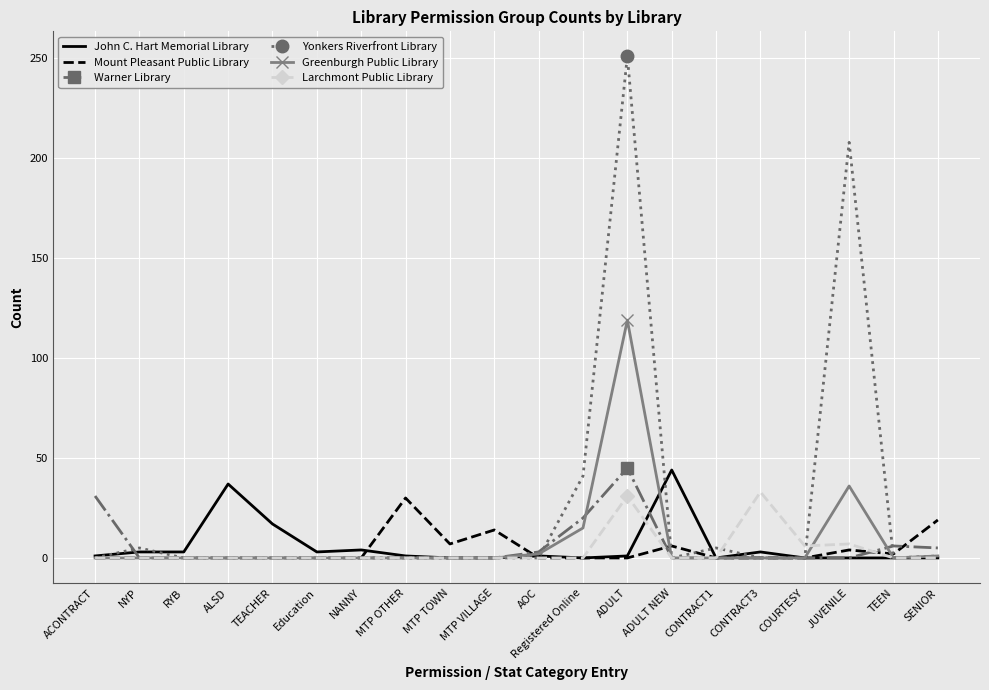

The Greenburgh Public Library series shows 178 at ADULT. True or false?

False